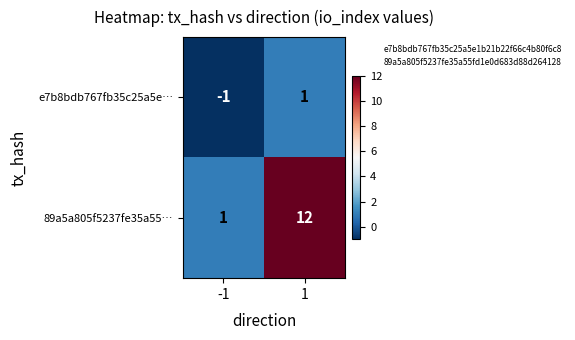

Which series has the largest total across all categories?

89a5a805f5237fe35a55…